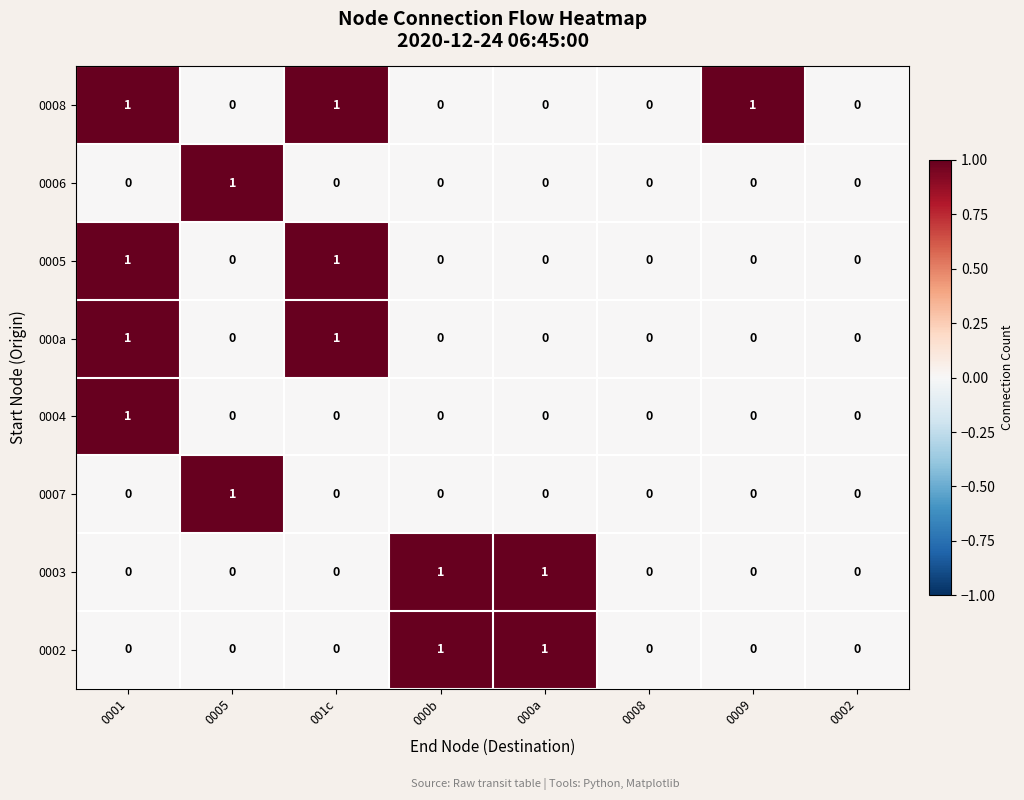

The value of 0003 at 0001 is -1. True or false?

False